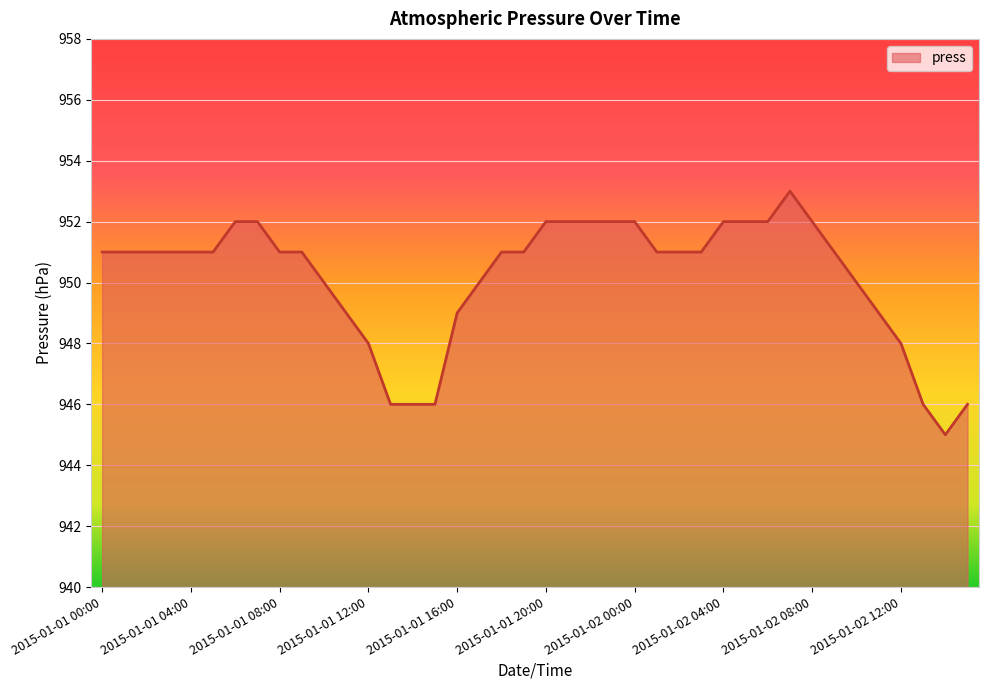

What is the difference between the second highest and minimum values?

7